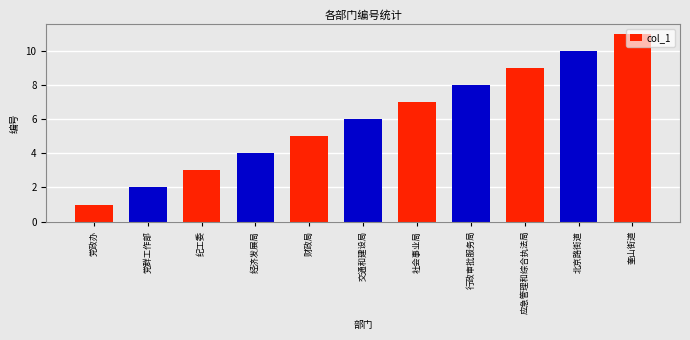

What is the change in value from 党群工作部 to 纪工委?

+1